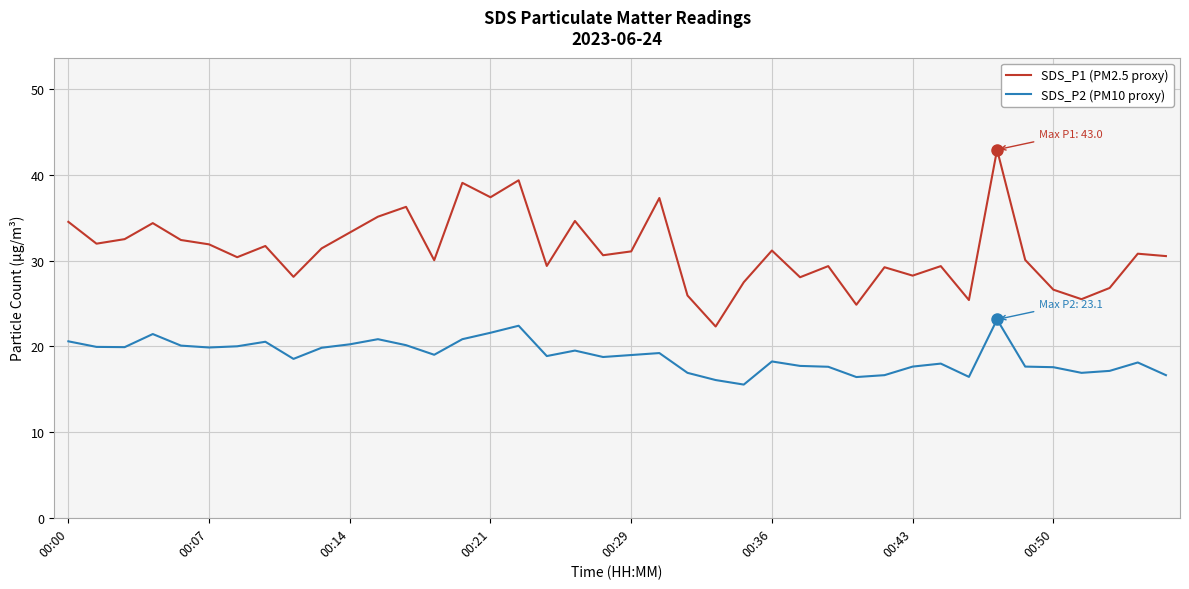

What is the difference between the maximum and minimum values in the SDS_P2 (PM10 proxy) series?

7.6